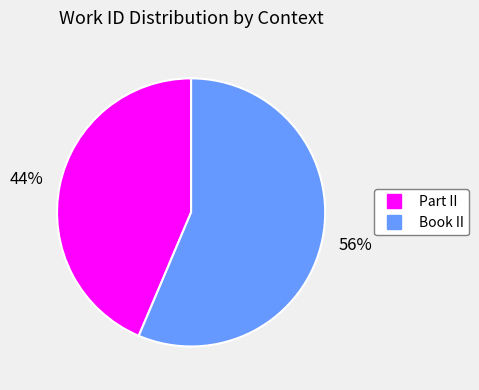

What percentage is the Book II slice, to the nearest percent?

56%